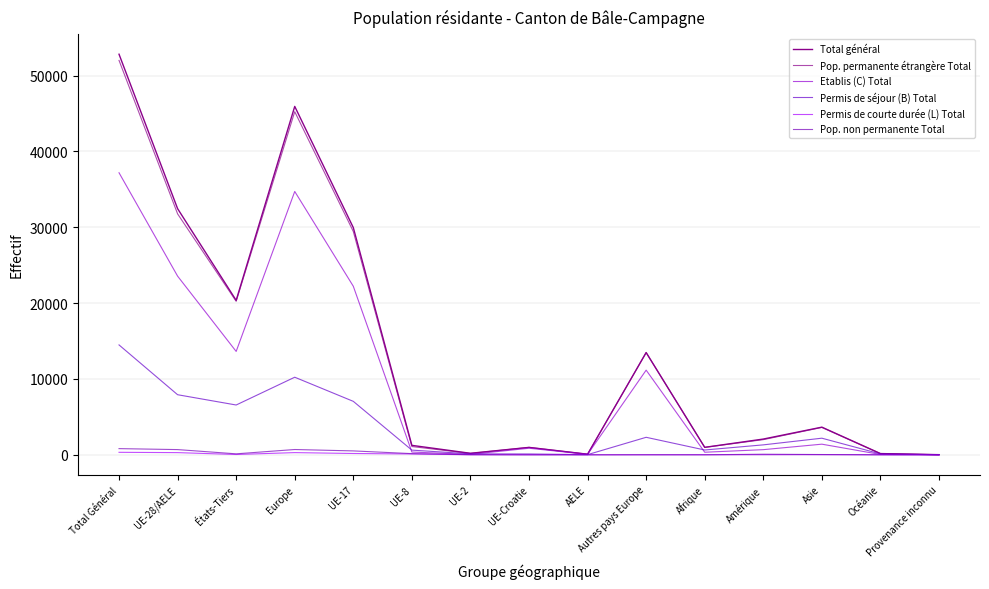

At which label does Total général first exceed 2075?

Total Général